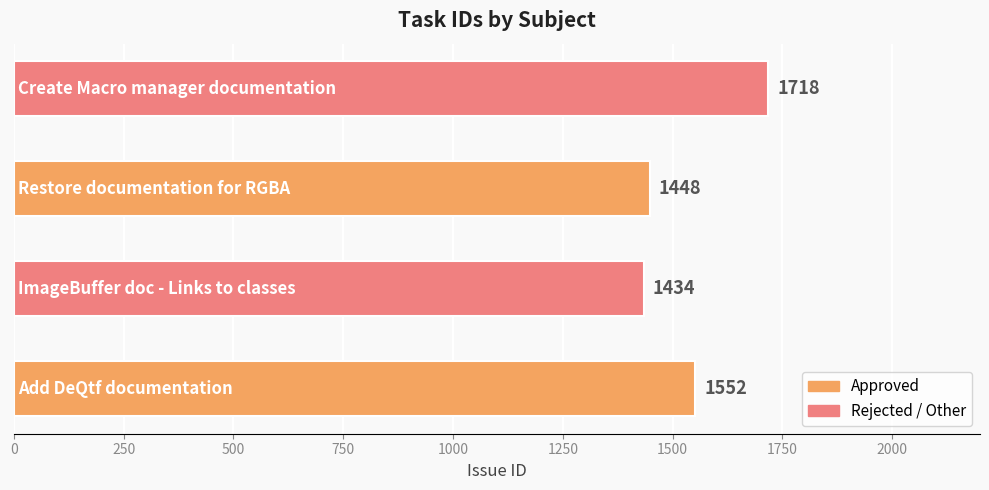

How many series are shown in this chart?

1